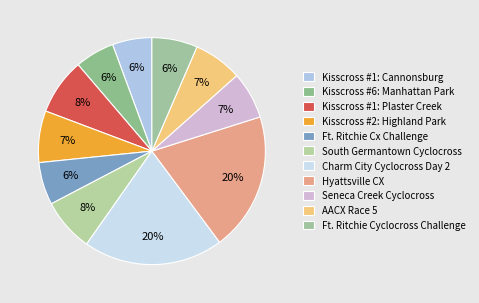

Rank the categories by value from lowest to highest.

Kisscross #1: Cannonsburg, Kisscross #6: Manhattan Park, Ft. Ritchie Cx Challenge, Ft. Ritchie Cyclocross Challenge, Seneca Creek Cyclocross, AACX Race 5, Kisscross #2: Highland Park, South Germantown Cyclocross, Kisscross #1: Plaster Creek, Hyattsville CX, Charm City Cyclocross Day 2